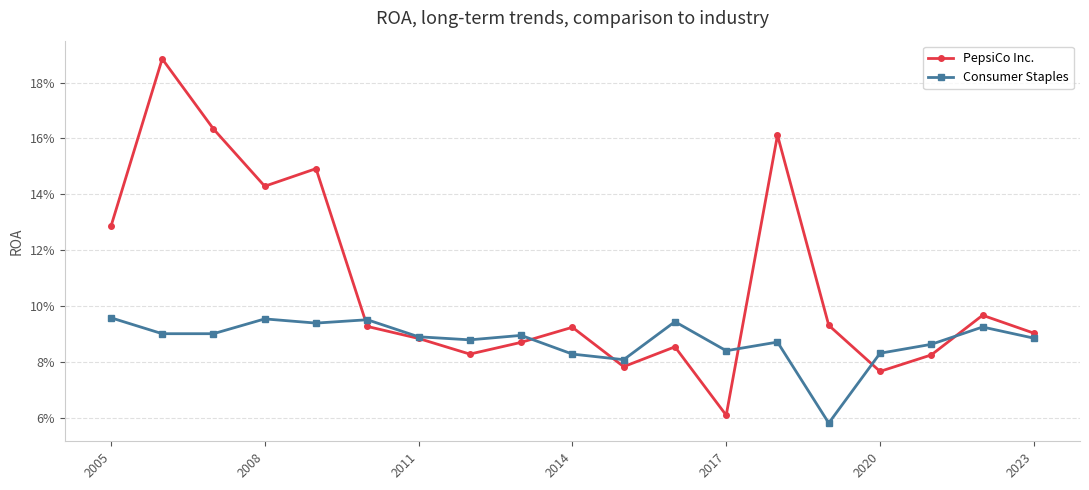

In PepsiCo Inc., how many points are higher than both neighbors (excluding endpoints)?

6